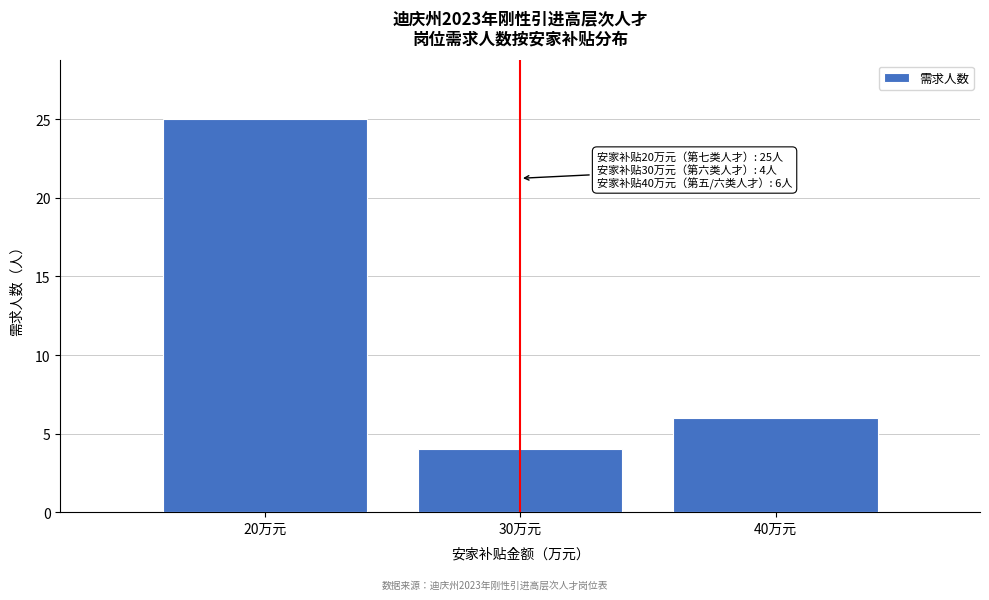

Reading left to right, extract all data points from this chart.

25	4	6